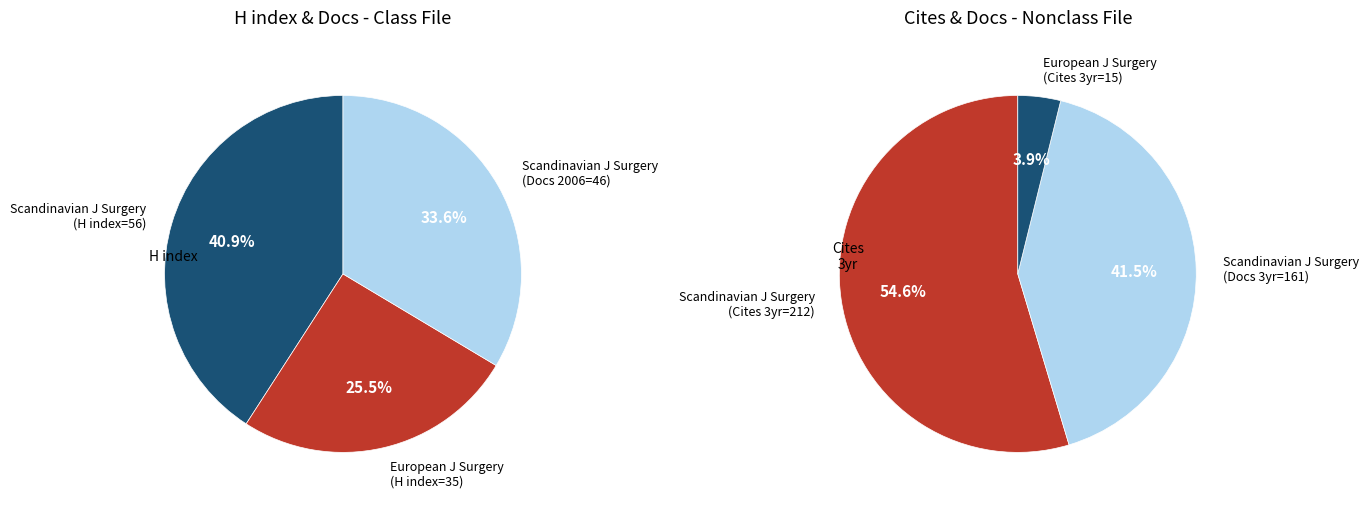

What percentage do European Journal of Surgery and Scandinavian Journal of Surgery together represent?

100.0%